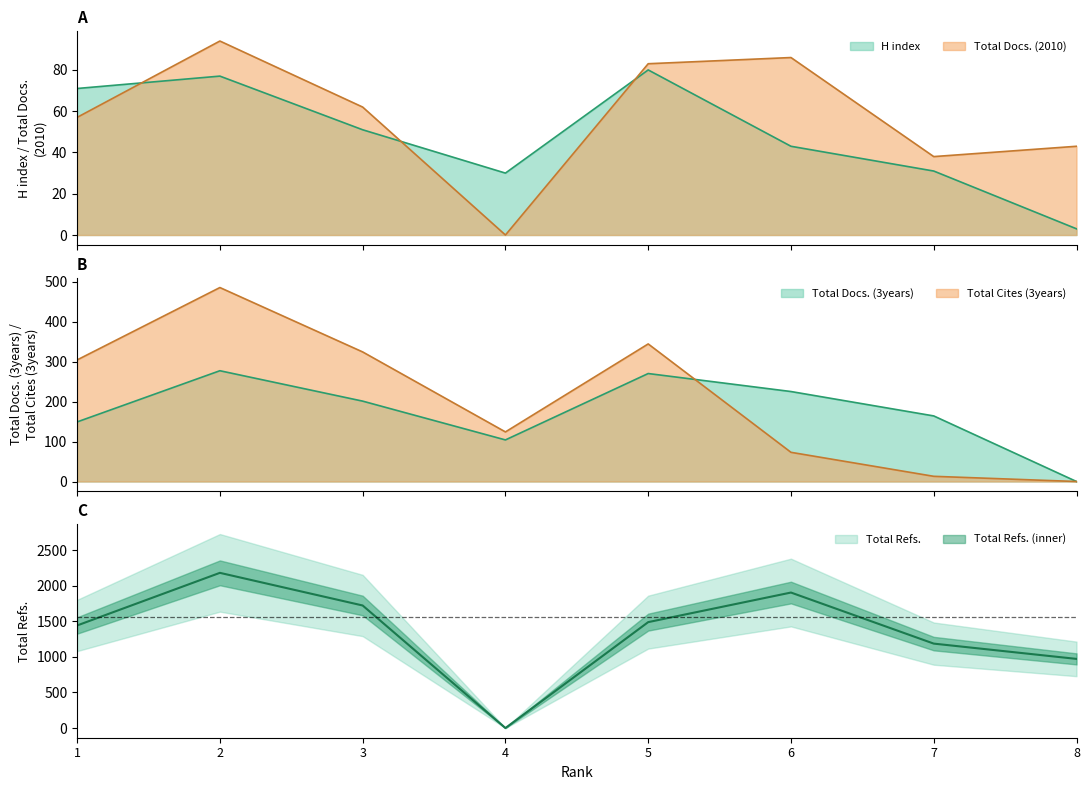

What is the sum of the Total Docs. (3years) values at 7 and 6?

389